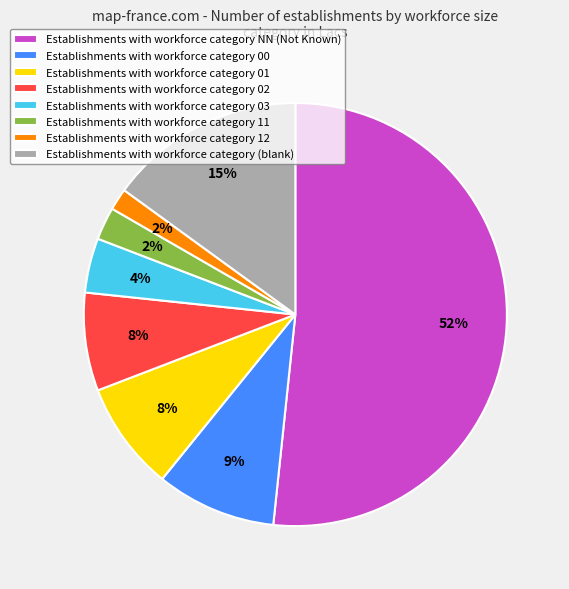

Which has a higher value, Establishments with workforce category NN (Not Known) or Establishments with workforce category 01?

Establishments with workforce category NN (Not Known)